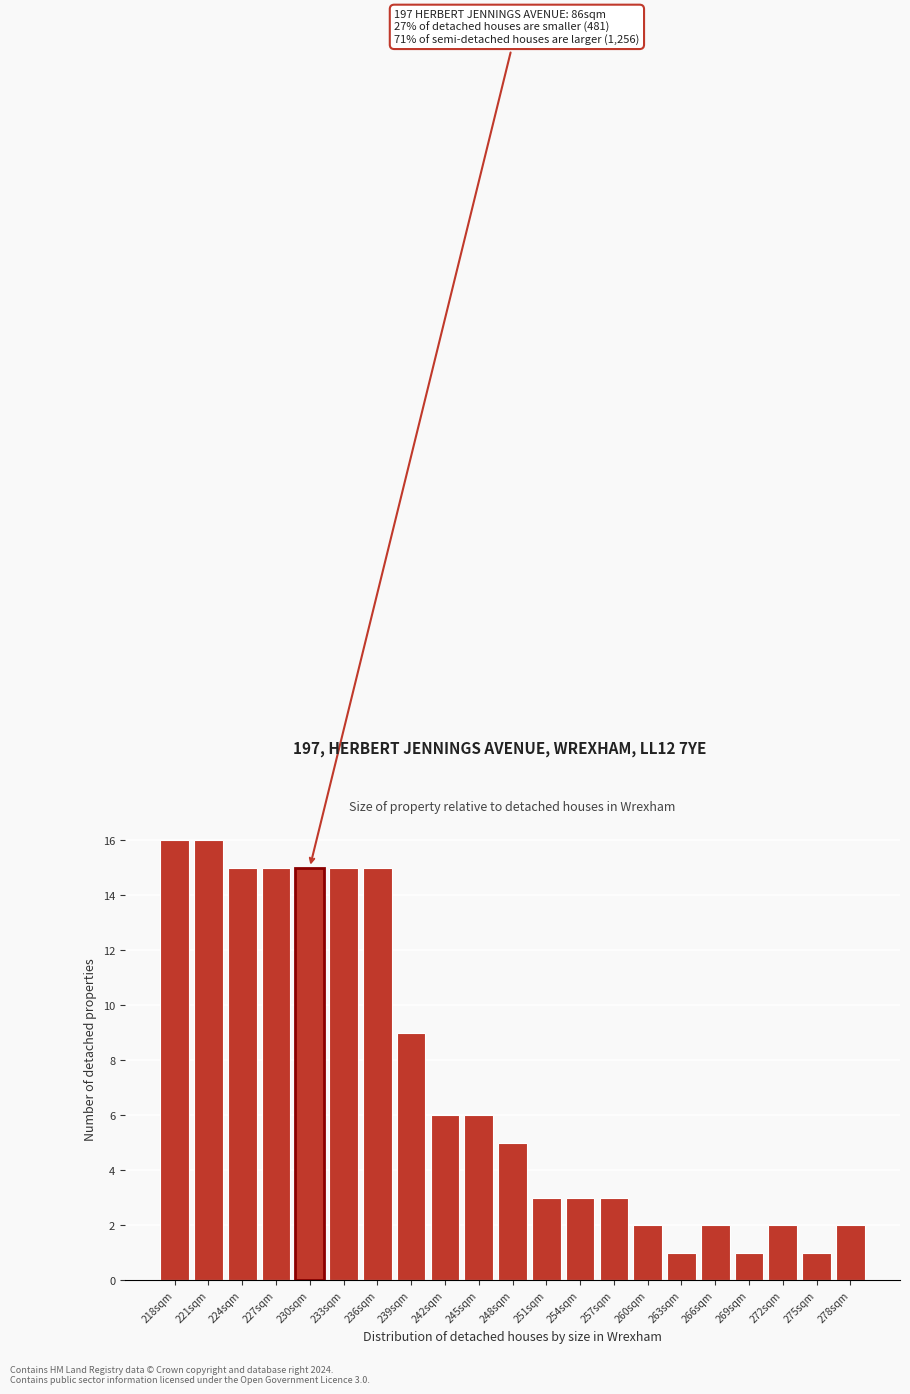

Reading left to right, what are all the values shown in this chart?

218sqm=16	221sqm=16	224sqm=15	227sqm=15	230sqm=15	233sqm=15	236sqm=15	239sqm=9	242sqm=6	245sqm=6	248sqm=5	251sqm=3	254sqm=3	257sqm=3	260sqm=2	263sqm=1	266sqm=2	269sqm=1	272sqm=2	275sqm=1	278sqm=2